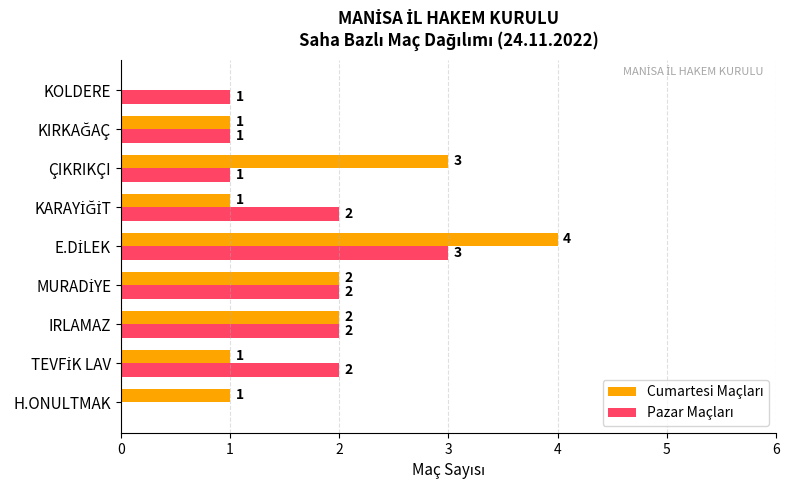

What is the total value across all series at IRLAMAZ?

4